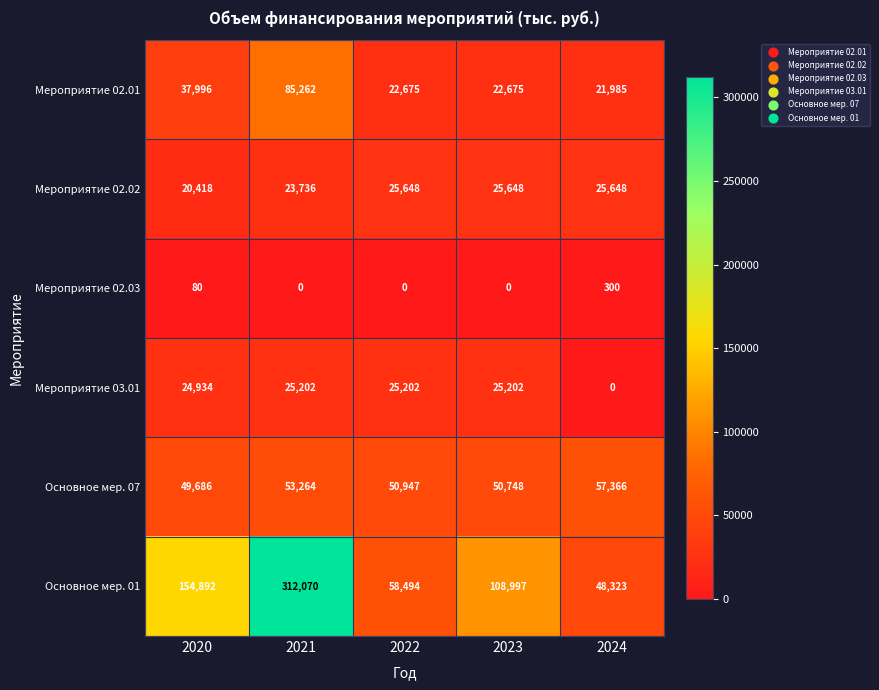

Which category has the highest value across all series?

2021